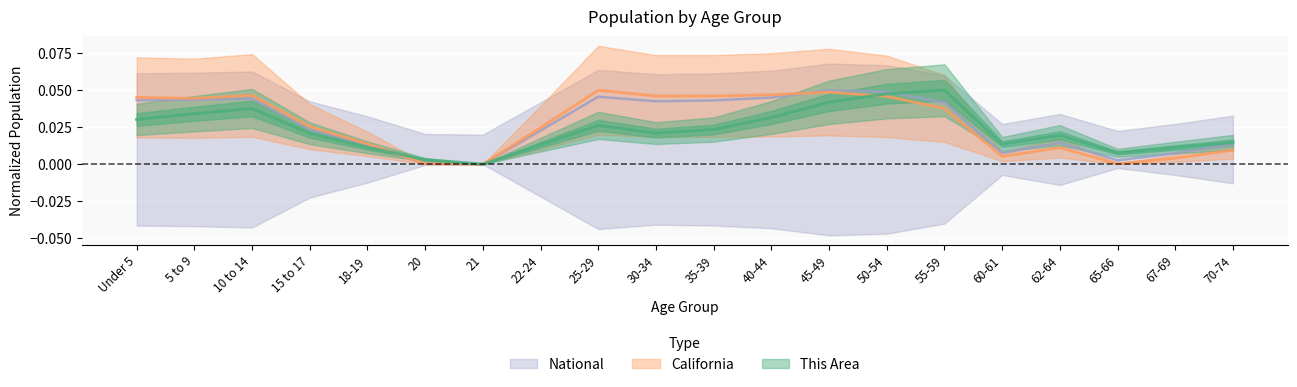

List the series in order of their peak value, lowest first.

This Area, California, National